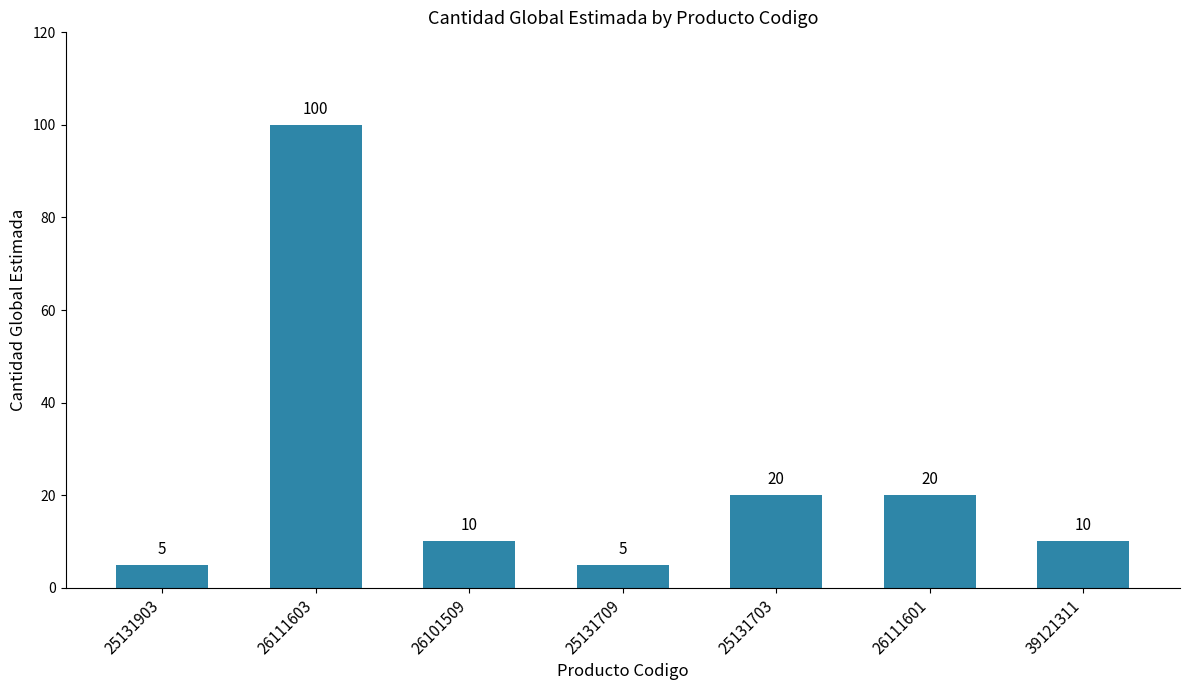

What is the sum of the values at 26111603 and 25131903?

105